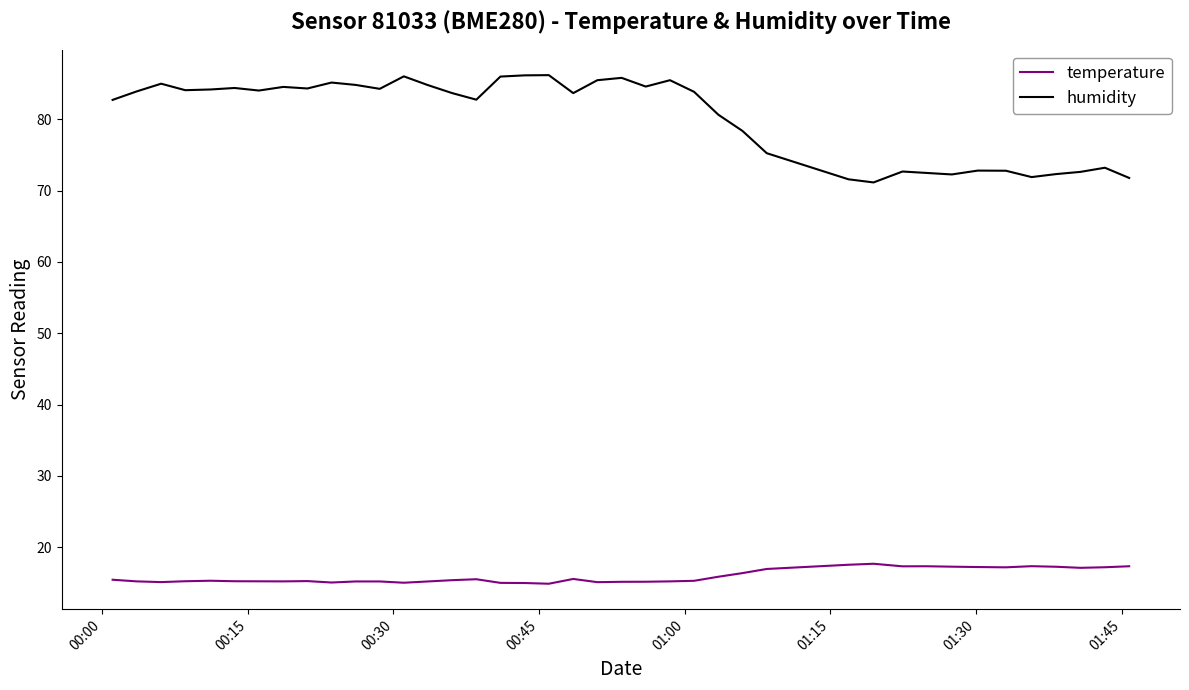

Which series has the widest spread of values?

humidity